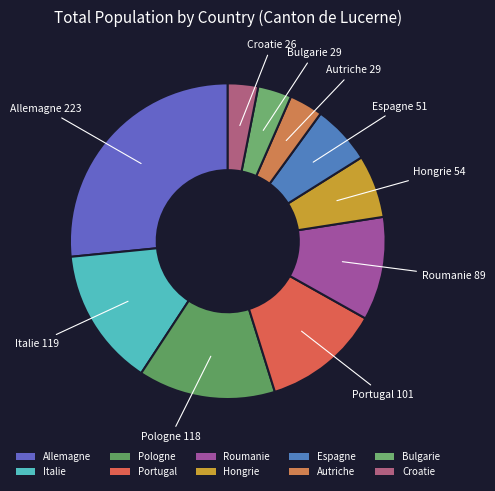

Does any single category account for the majority?

No